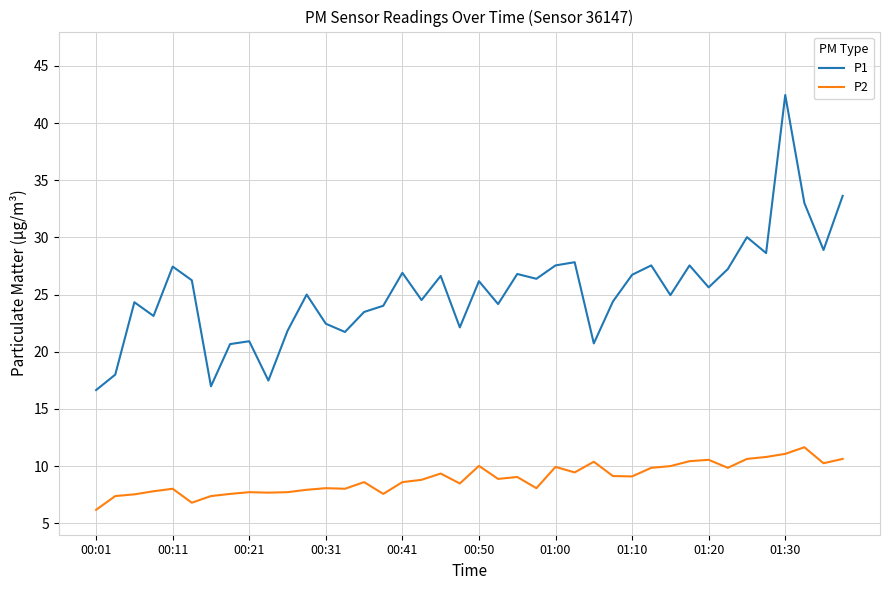

What is the maximum value for P1?

42.5